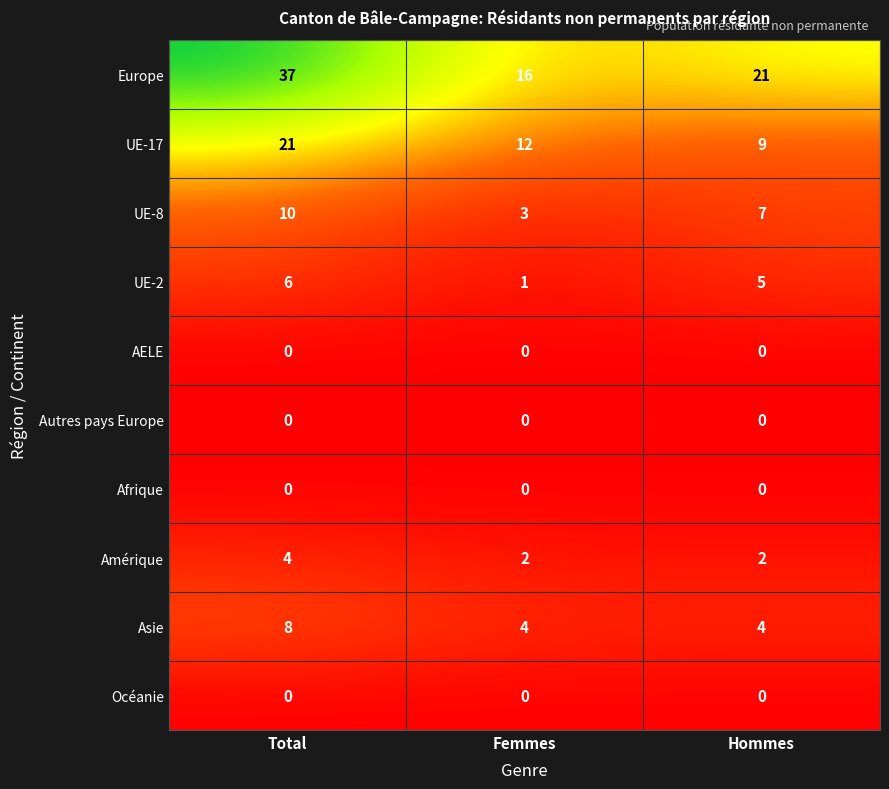

Which category has the highest value across all series?

Total